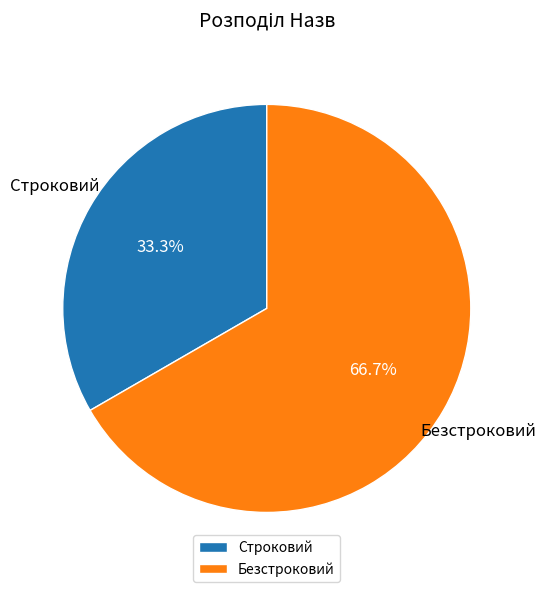

What is the total percentage of Безстроковий and Строковий?

100.0%